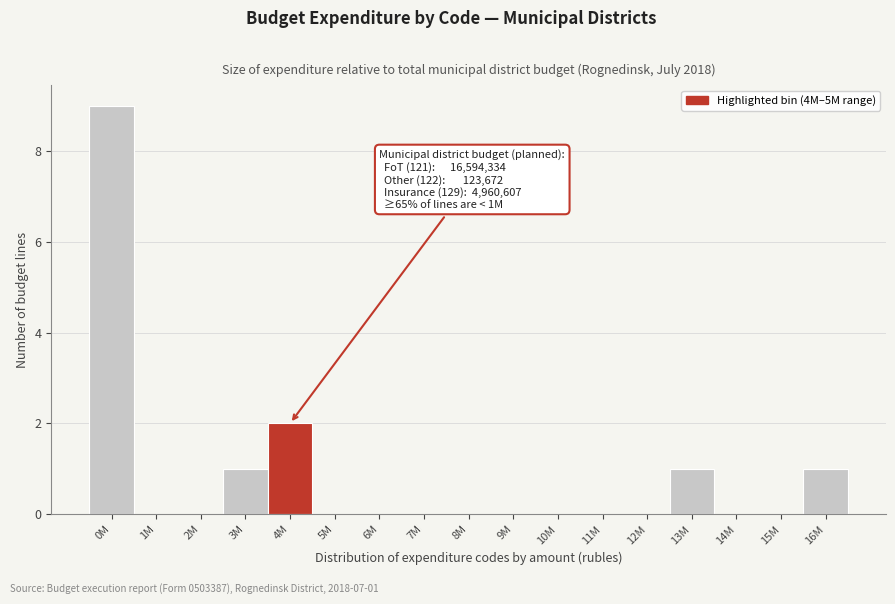

Reading right to left, list all the values displayed in this chart.

16M=1	15M=0	14M=0	13M=1	12M=0	11M=0	10M=0	9M=0	8M=0	7M=0	6M=0	5M=0	4M=2	3M=1	2M=0	1M=0	0M=9